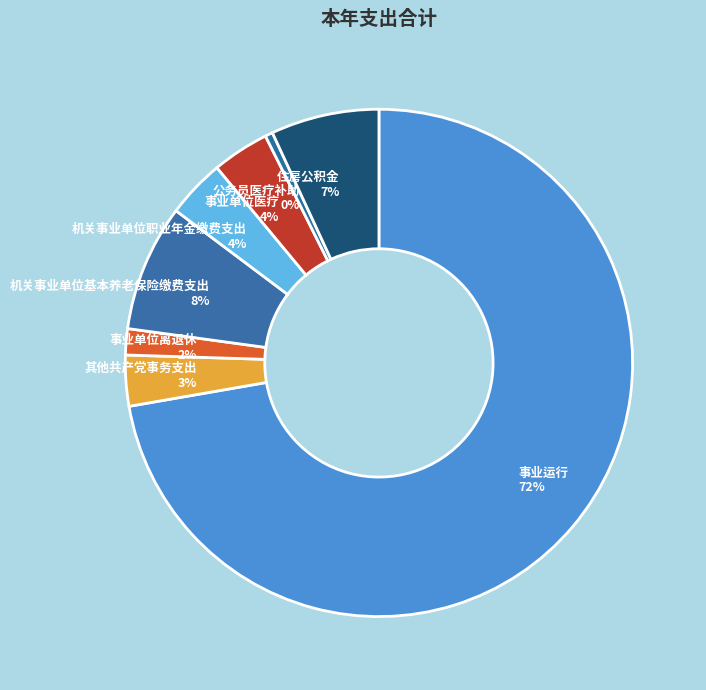

Do 事业单位医疗 and 事业运行 together represent more than half of the pie?

Yes